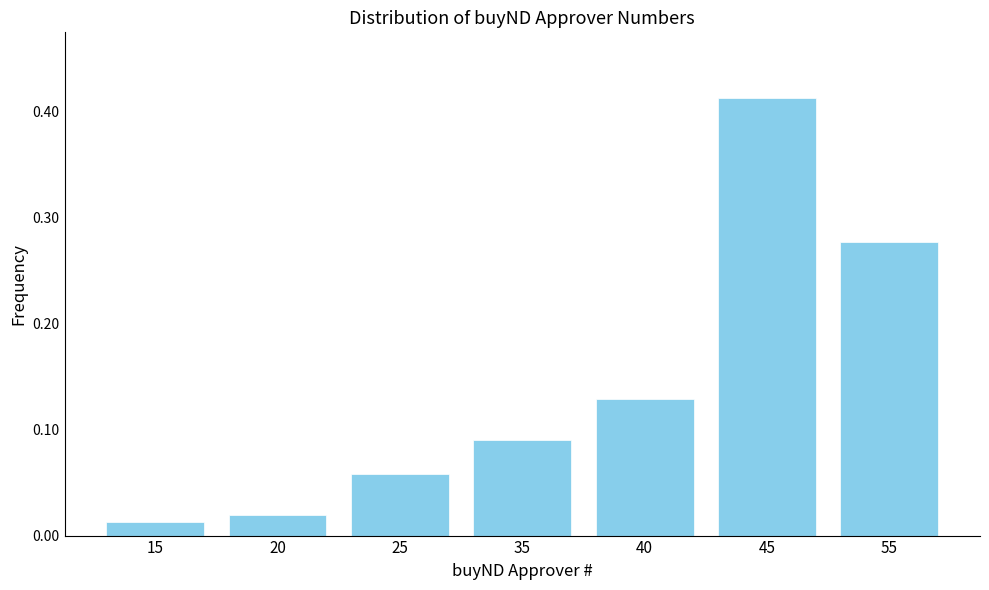

At which category does the chart reach its peak across all series?

45